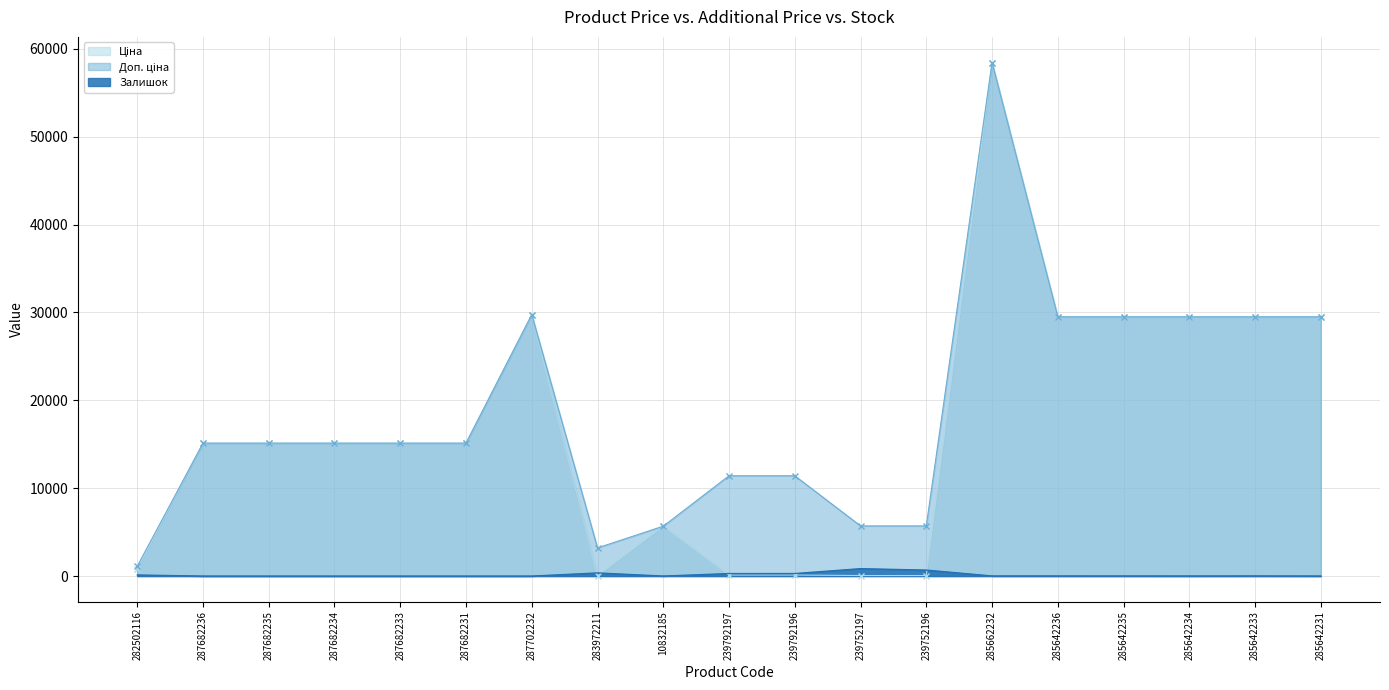

How many data points in Доп. ціна are less than 15120?

7